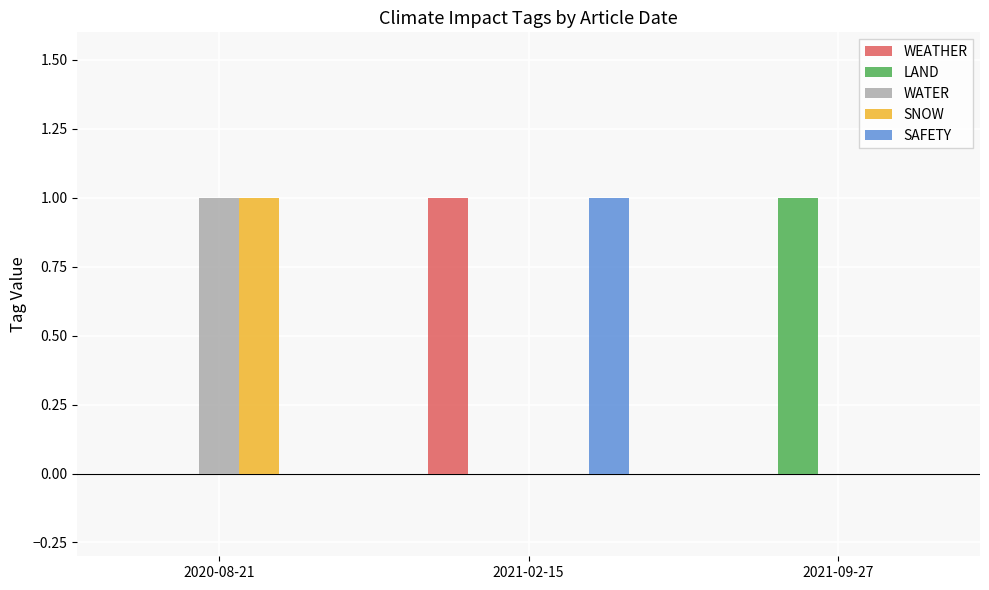

How many groups of bars are there?

3